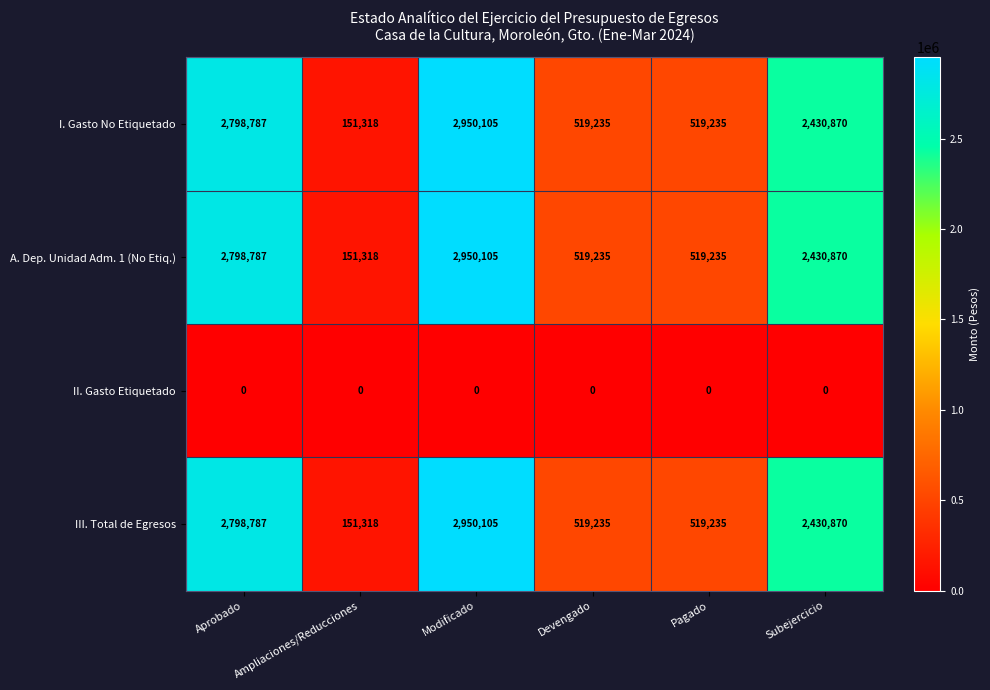

Read the III. Total de Egresos value at Modificado, to the nearest 100.

2950100